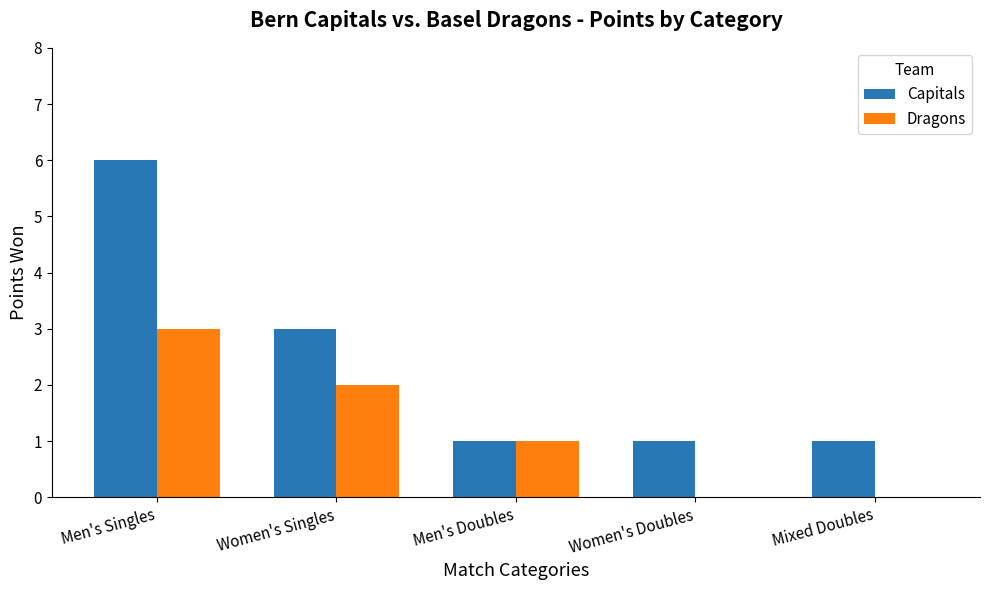

What is the sum of all Capitals values?

12